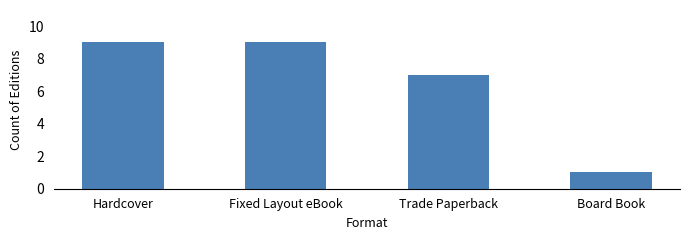

Read the value at Board Book.

1